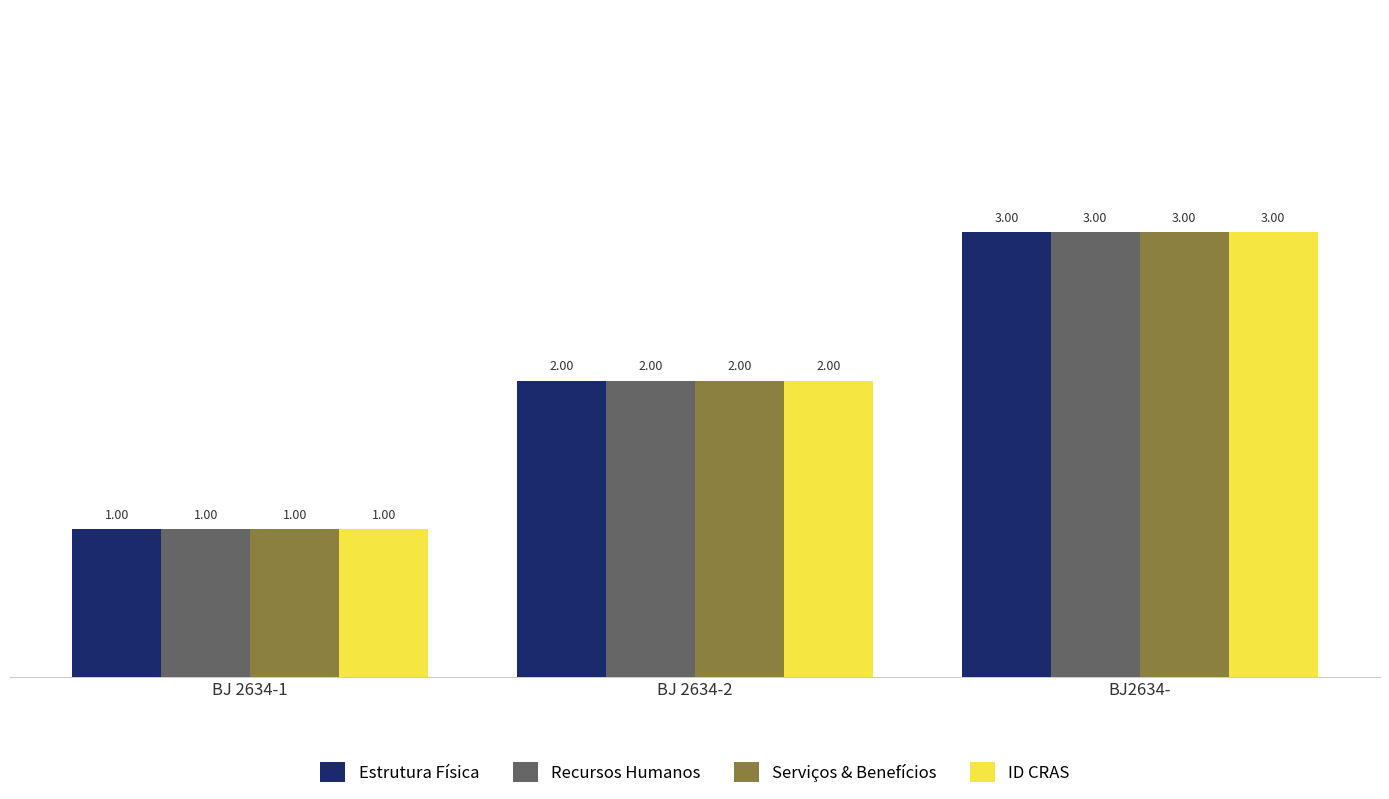

What is the value of the ID CRAS bar at the 2nd from the left?

2